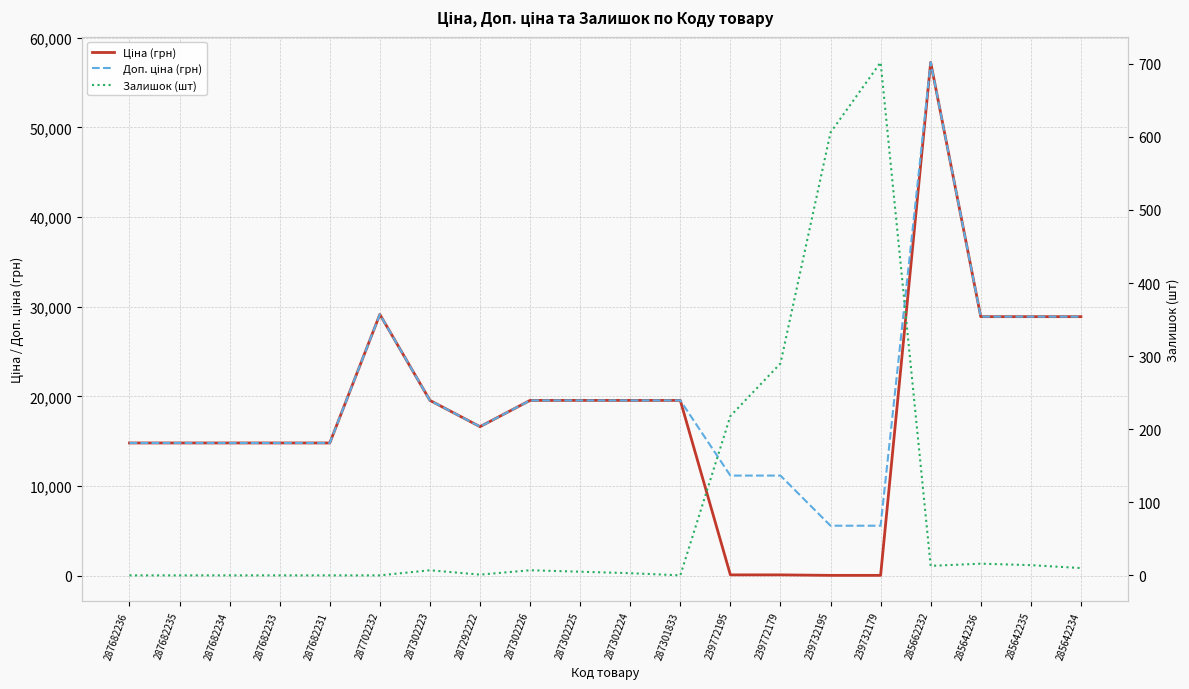

What is the value of the Доп. ціна (грн) point at the 17th from the left?

57258.0